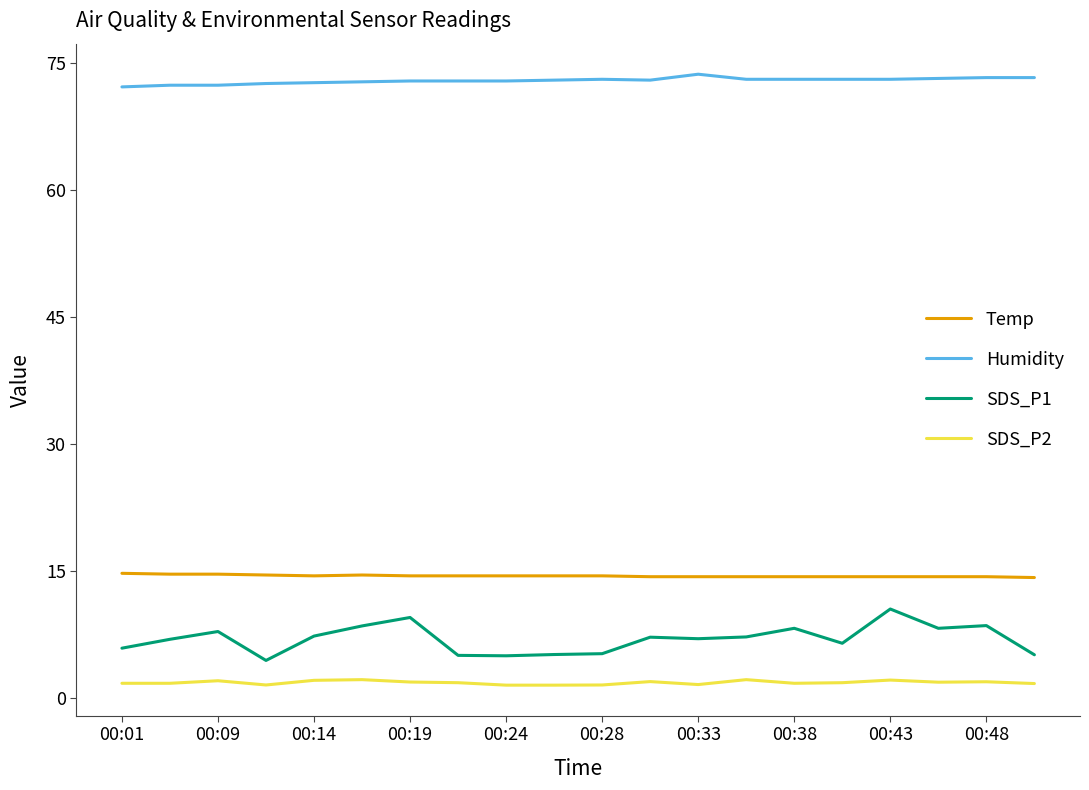

True or false: SDS_P1 and SDS_P2 intersect in this chart.

False